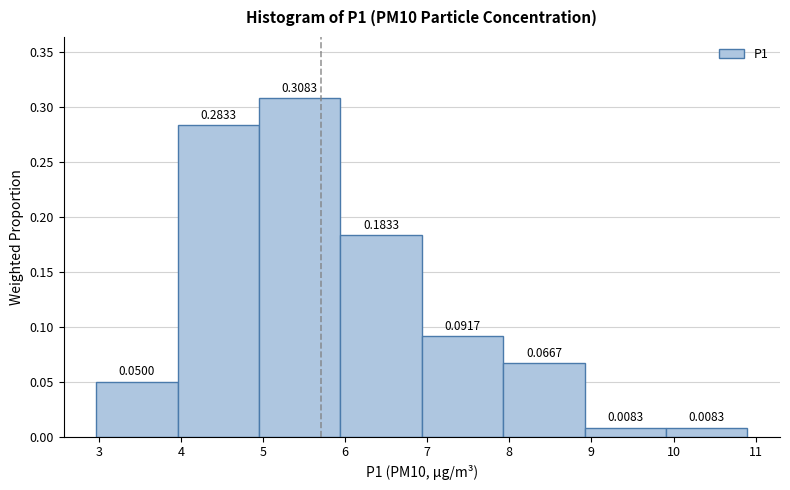

Reading left to right, transcribe this chart: for each bar, give the range it covers on the x-axis and its height. The bar edges are not printed on the chart, so give them approximately, as read against the axis.

3.0 to 4.0: 0.0500
4.0 to 5.0: 0.2833
5.0 to 5.9: 0.3083
5.9 to 6.9: 0.1833
6.9 to 7.9: 0.0917
7.9 to 8.9: 0.0667
8.9 to 9.9: 0.0083
9.9 to 10.9: 0.0083